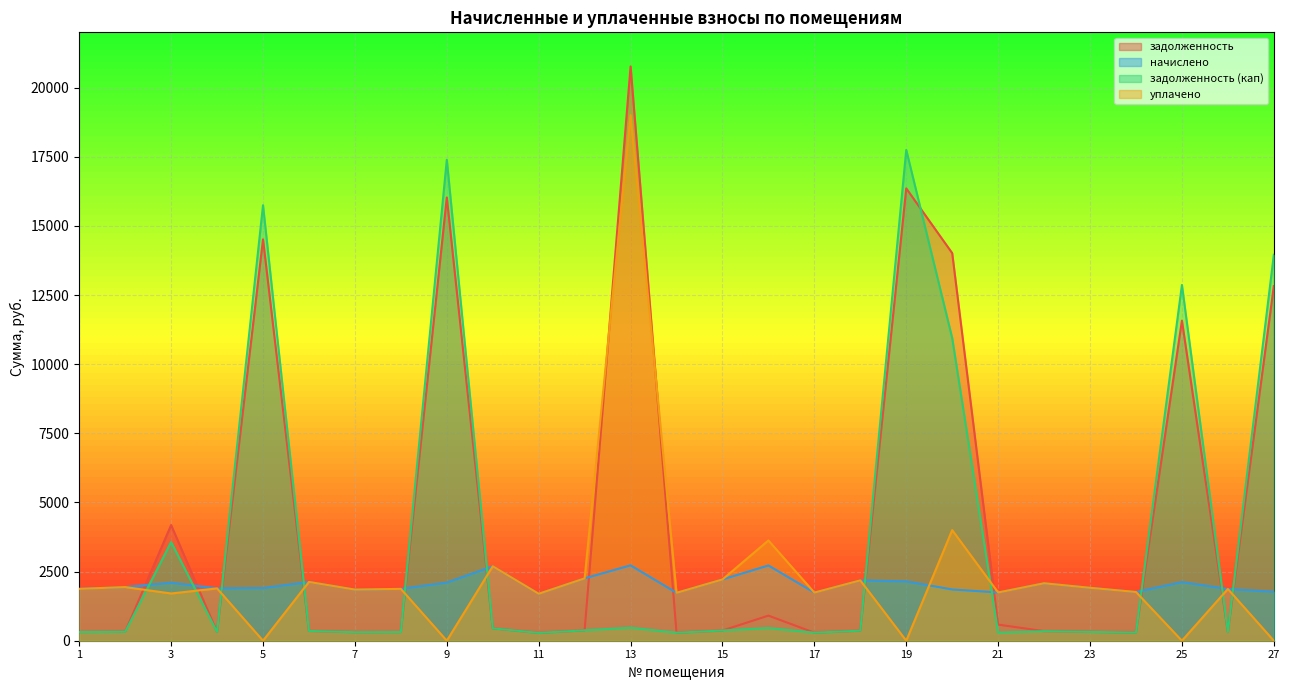

How many interior local valleys does the задолженность (кап) series have?

8